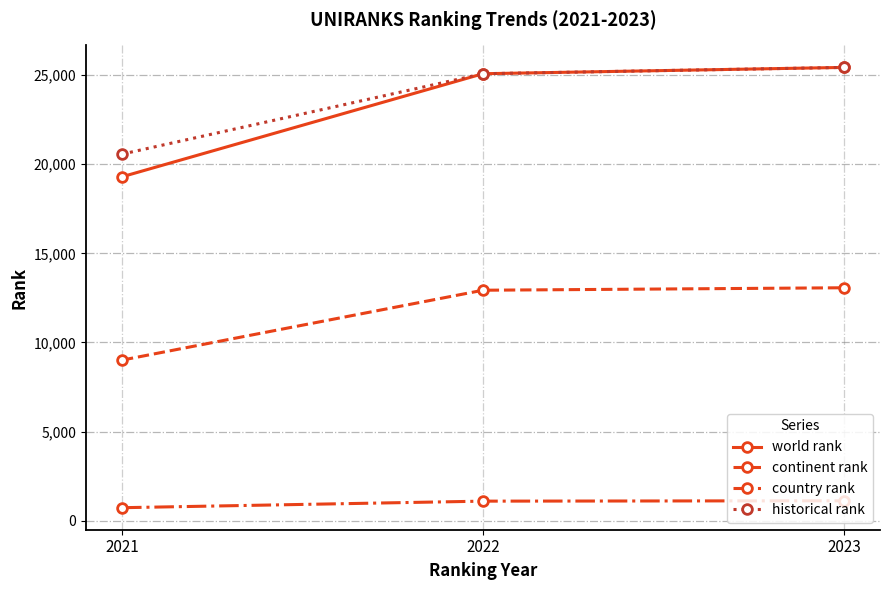

What is the sum of all historical rank values?

71047